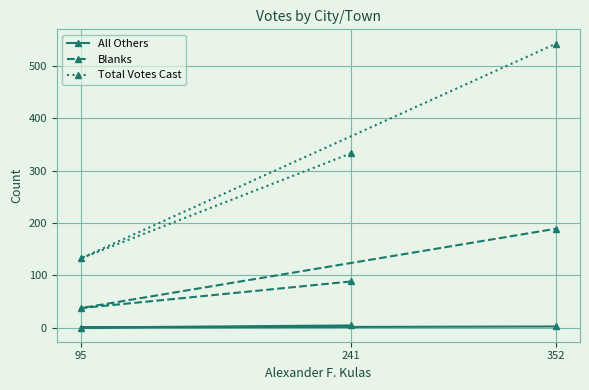

Which series changed the most between 95 and 352?

Total Votes Cast